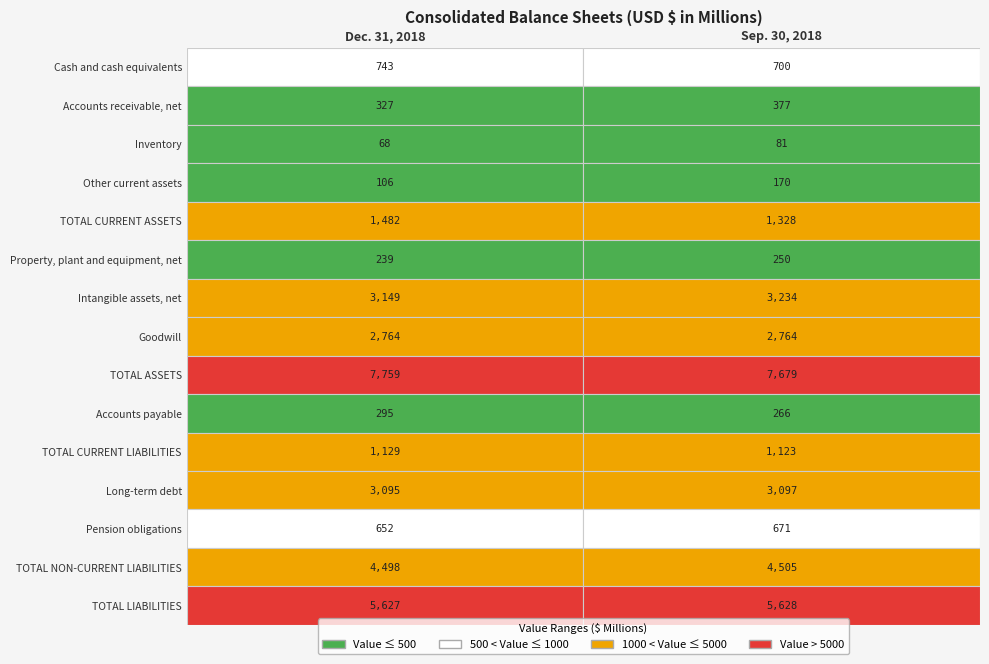

What is the average value of the Cash and cash equivalents series?

722